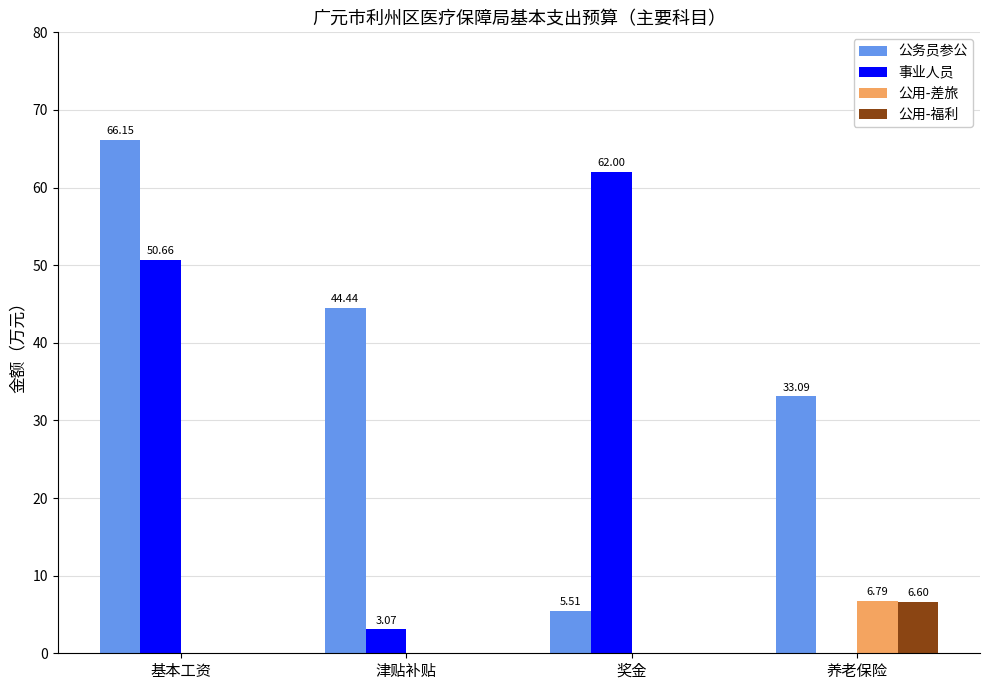

At which category is the sum across all series the highest?

基本工资